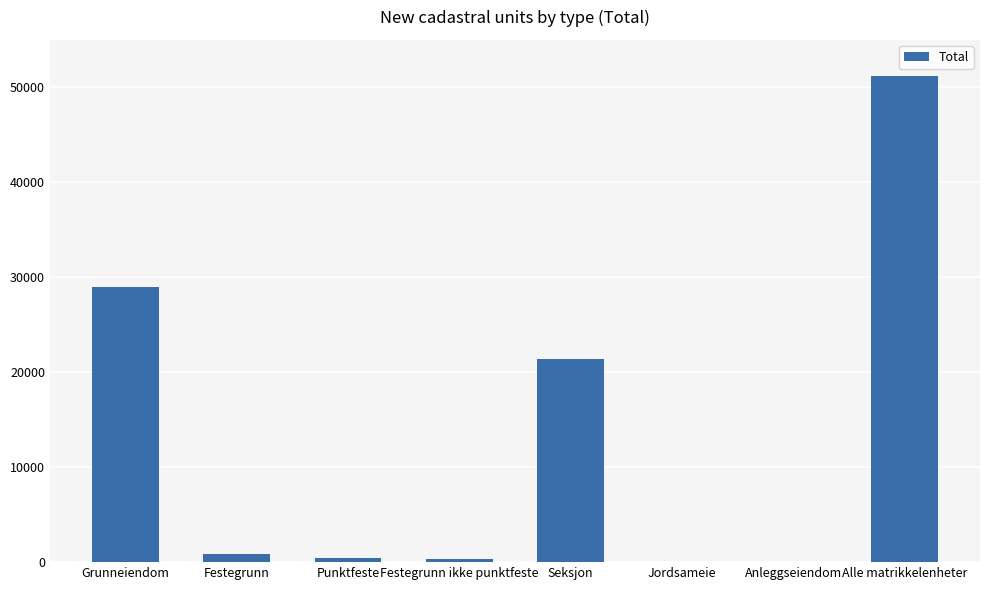

At which label is the value closest to 25629?

Grunneiendom